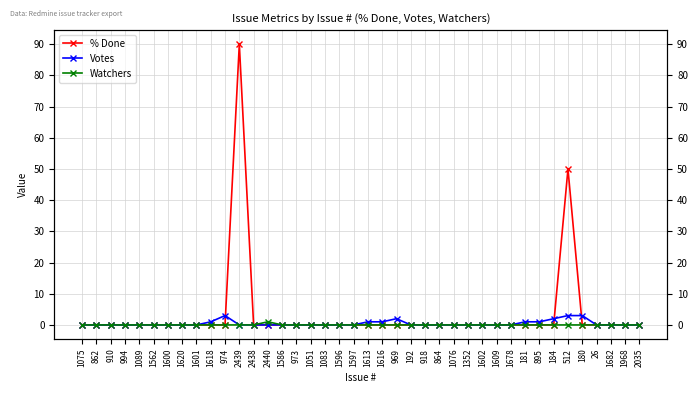

What position from the left is 1618?

10